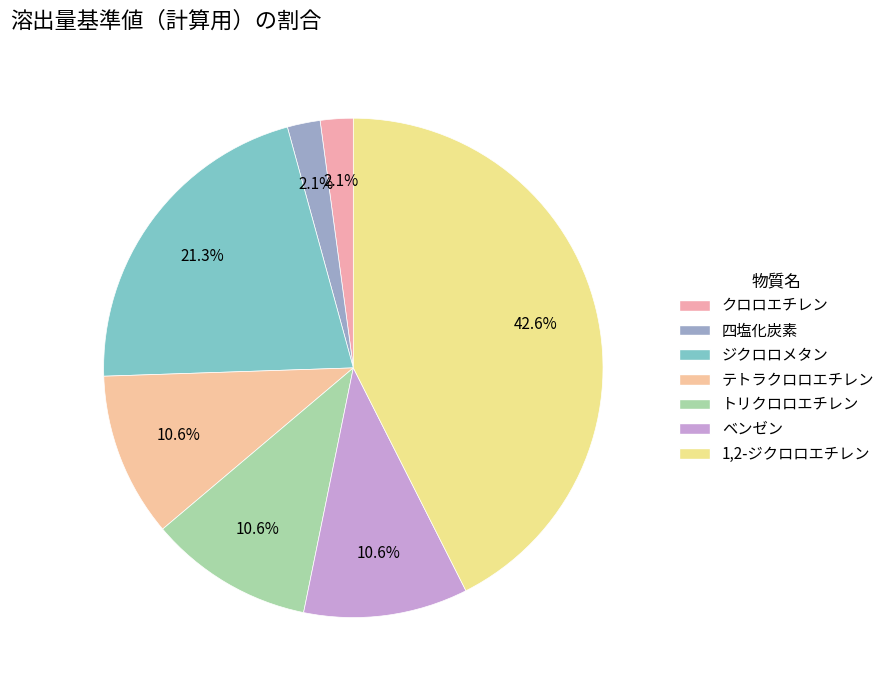

Which has a higher value, クロロエチレン or テトラクロロエチレン?

テトラクロロエチレン